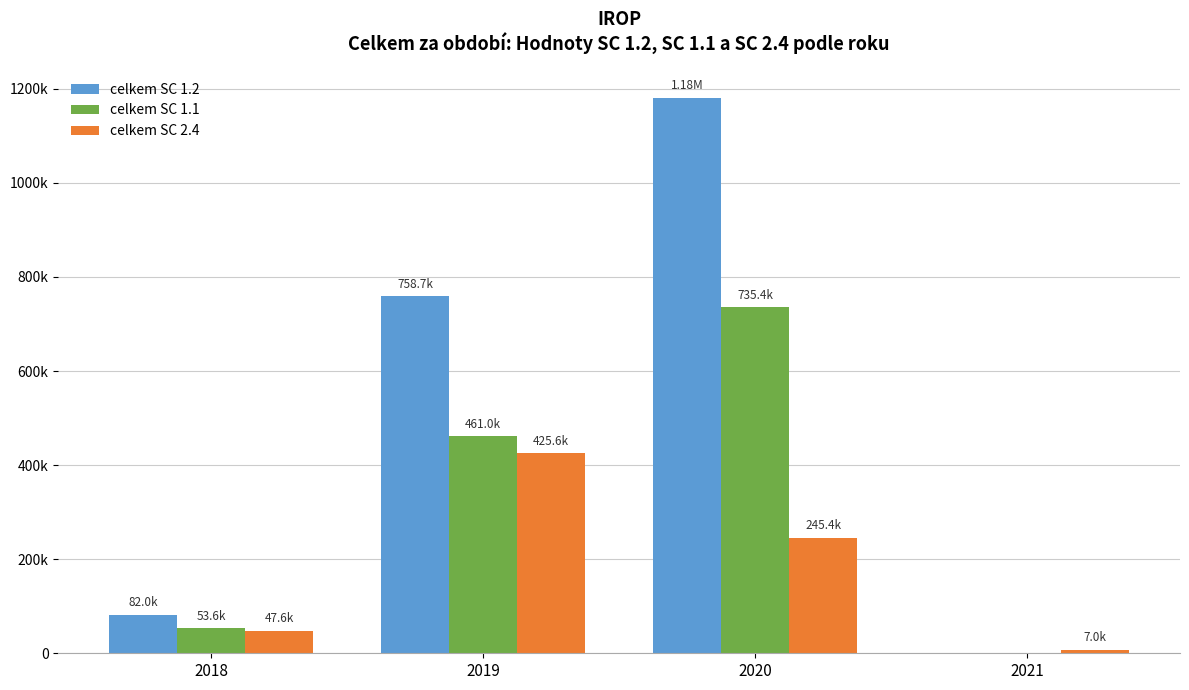

Reading left to right, list all the values displayed in this chart.

celkem SC 1.2: 82000.0	758676.6	1180923.5	0.0
celkem SC 1.1: 53593.4	461000.0	735406.6	0.0
celkem SC 2.4: 47594.4	425648.8	245418.8	6985.0